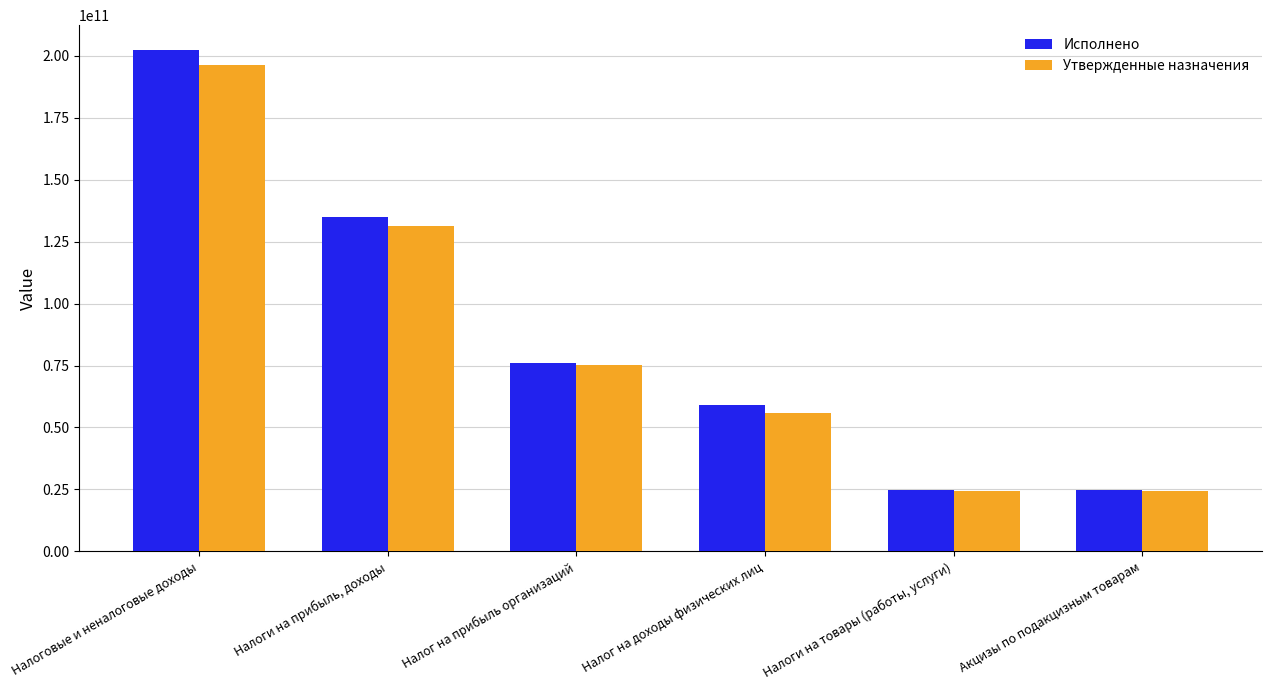

Between Налог на прибыль организаций and Налоги на товары (работы, услуги), which series saw the biggest shift?

Исполнено